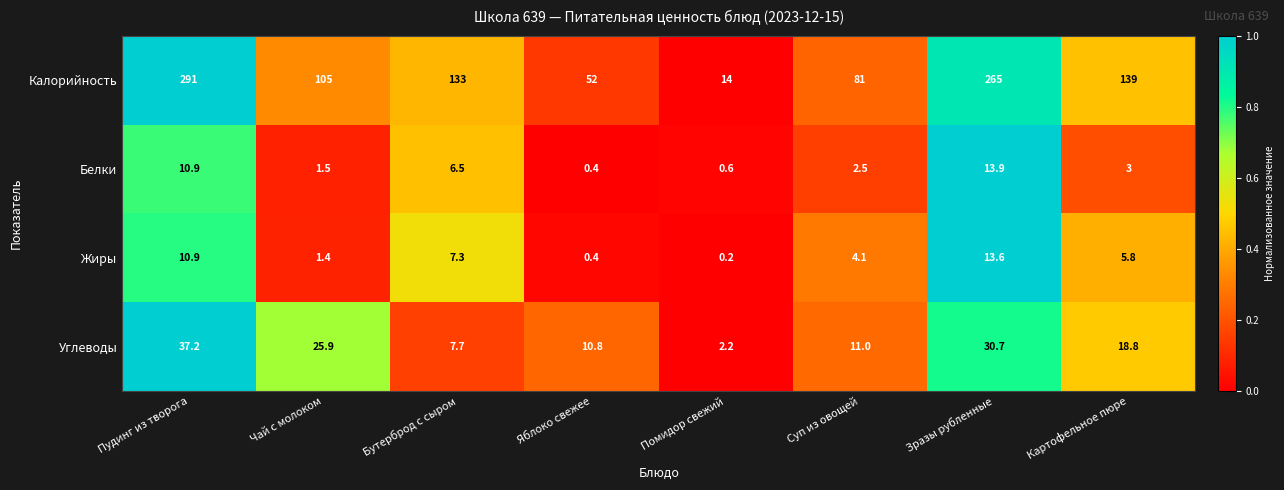

At how many categories does at least one series exceed 0?

8